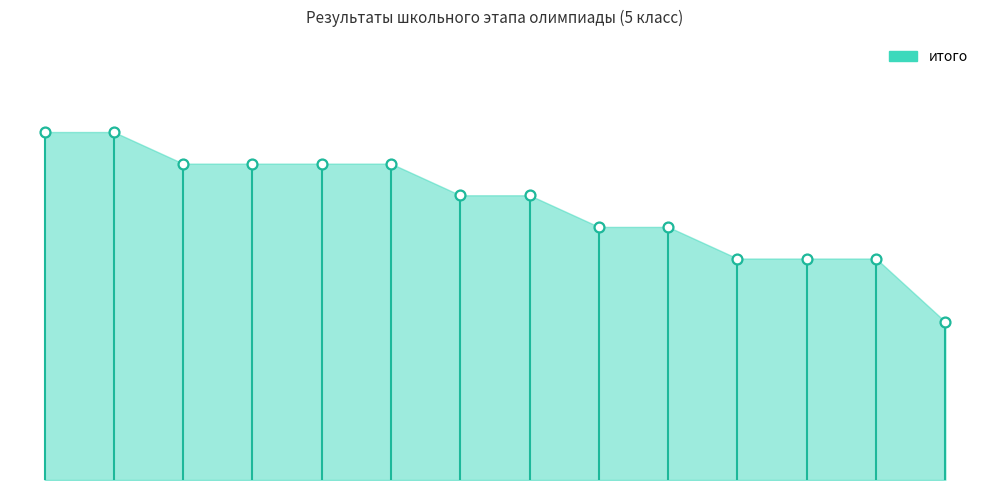

Approximately how many times larger is the value at Байбеков compared to Салимов?

1.0